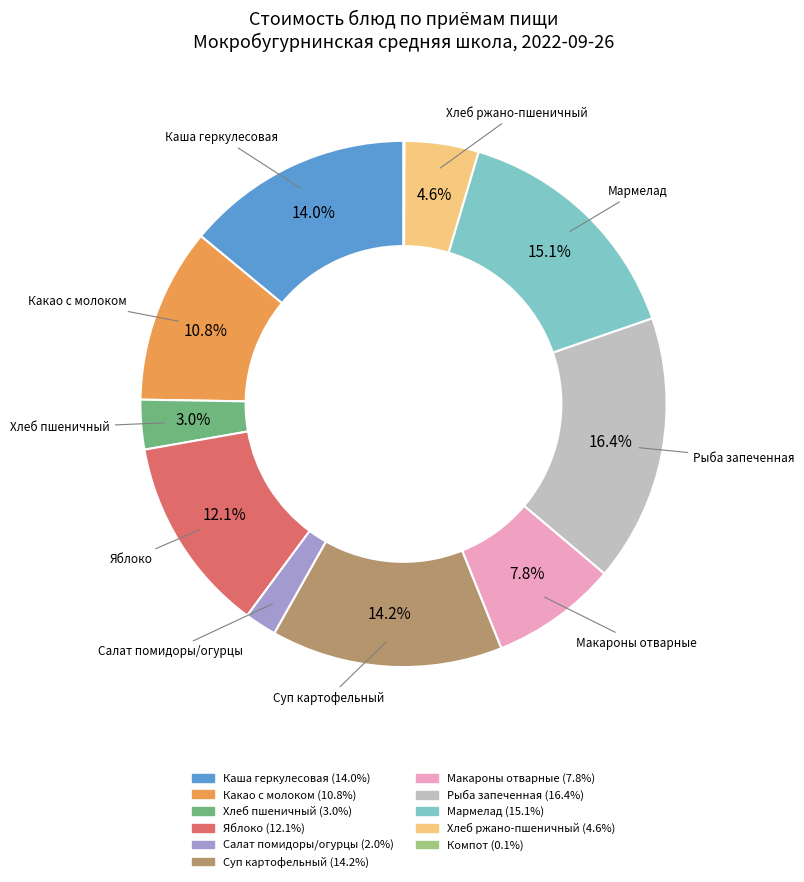

Is there a majority slice in this chart?

No